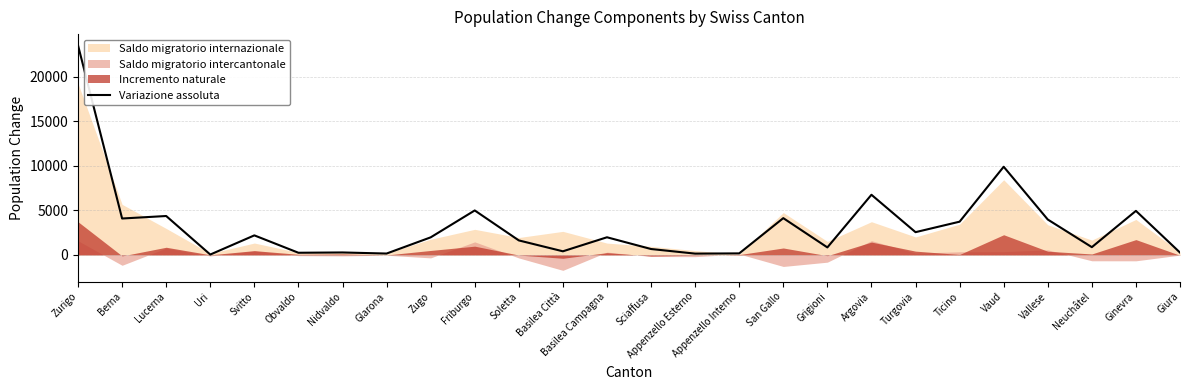

What is the ratio of the value at Giura to the value at Uri?

6.4